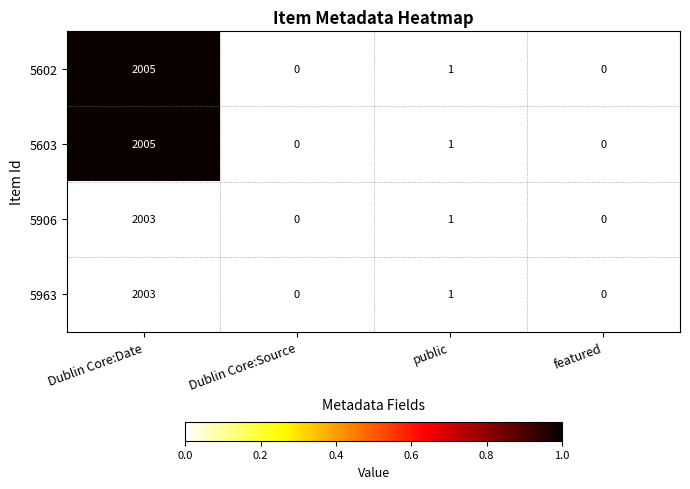

What is the maximum value shown in the chart?

2005